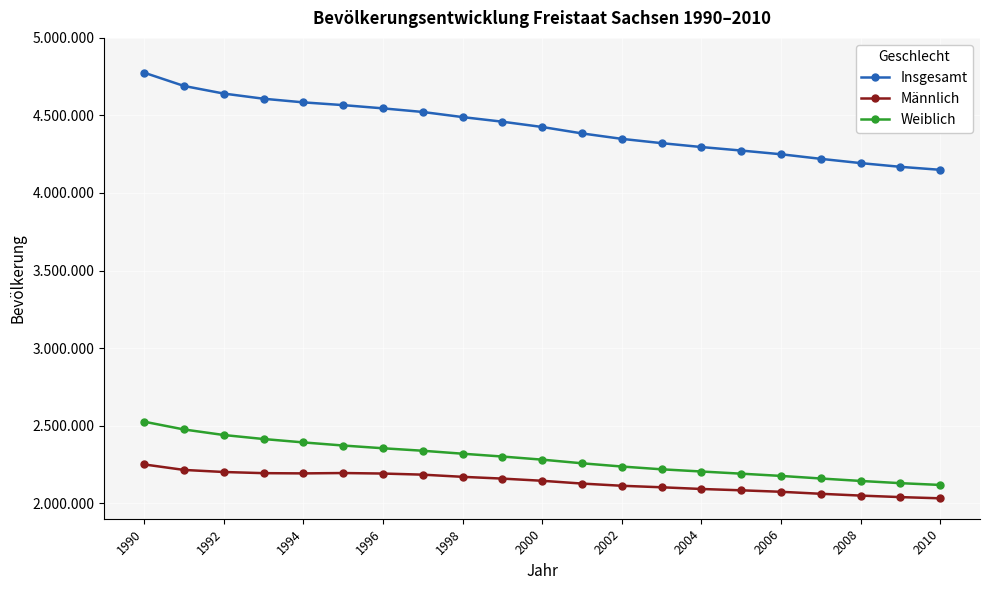

Is this an area chart (filled region under the line)?

No